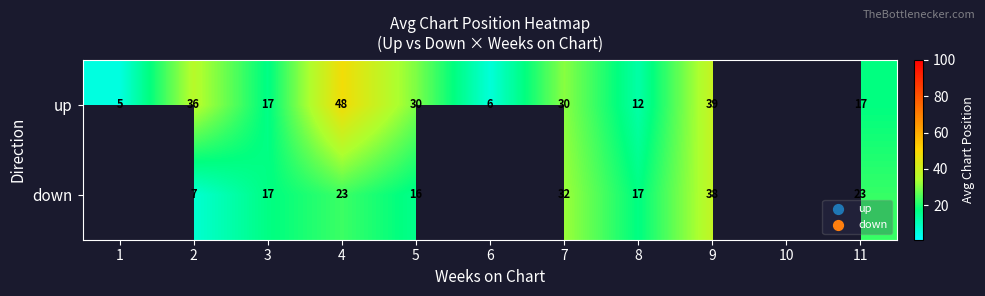

True or false: up has a value of 57.1 at 9.

False